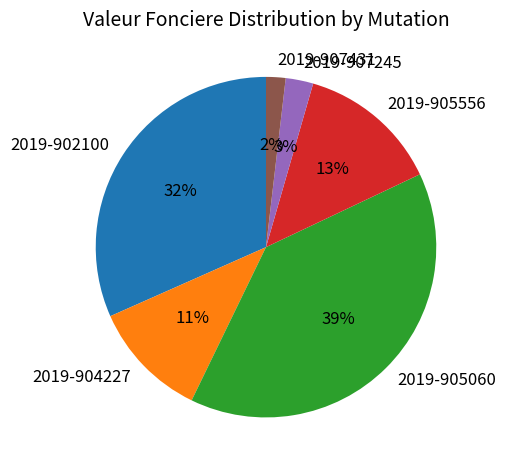

To the nearest percent, what portion does 2019-905556 represent?

13%